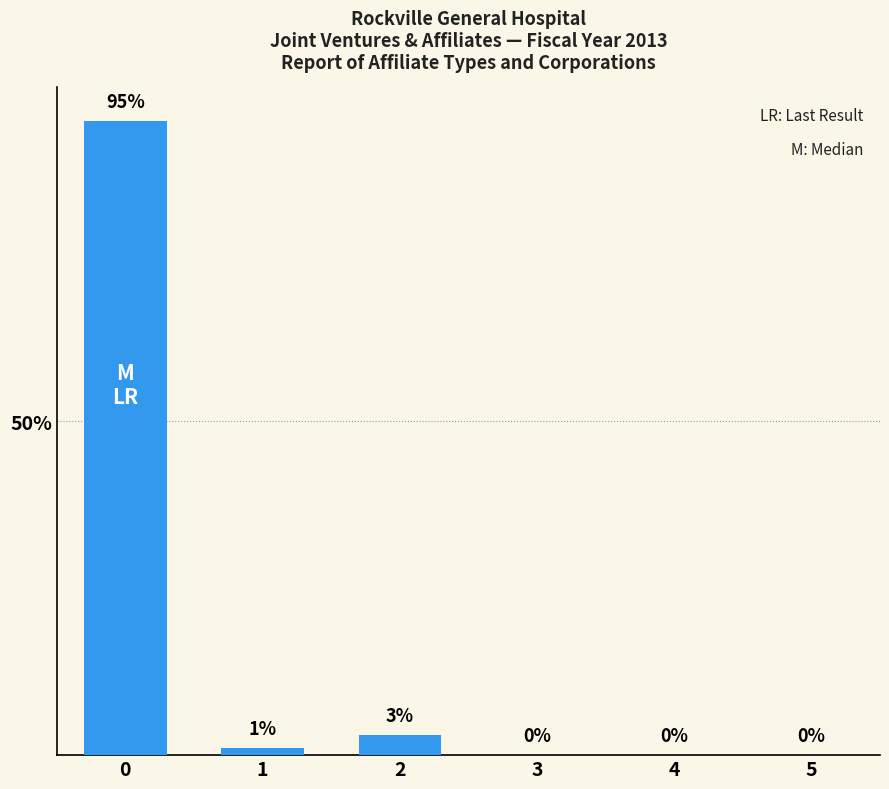

True or false: the data shows 3 at 2.

True